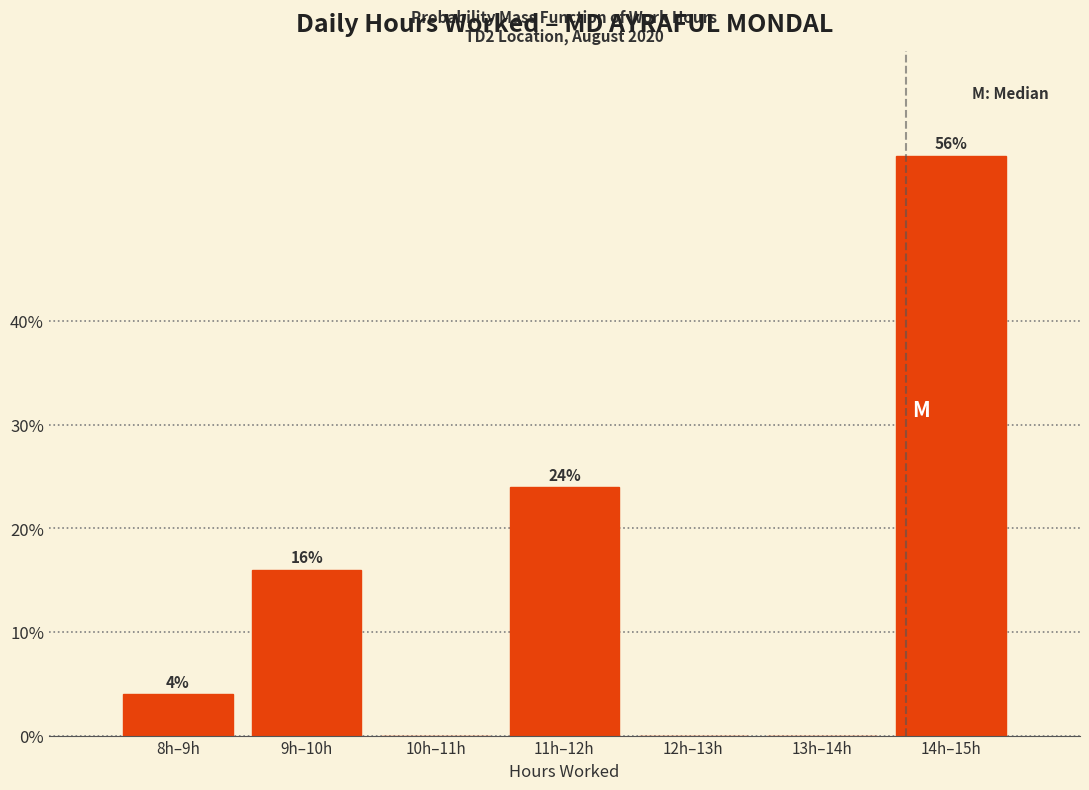

Reading left to right, extract all data points from this chart.

8h–9h=4.0	9h–10h=16.0	10h–11h=0.0	11h–12h=24.0	12h–13h=0.0	13h–14h=0.0	14h–15h=56.0